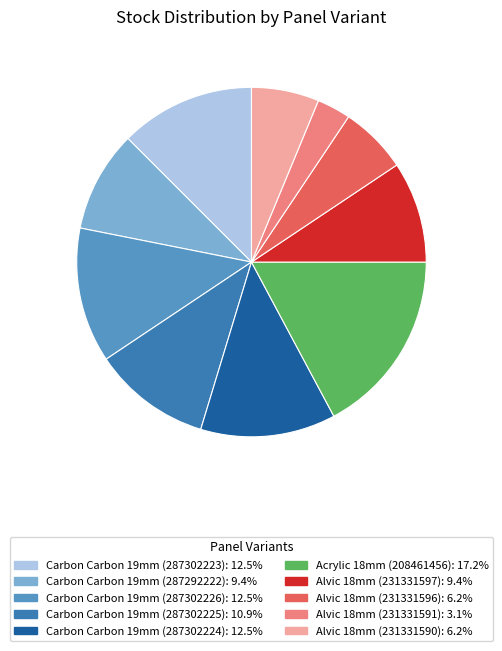

Does any single category account for the majority?

No